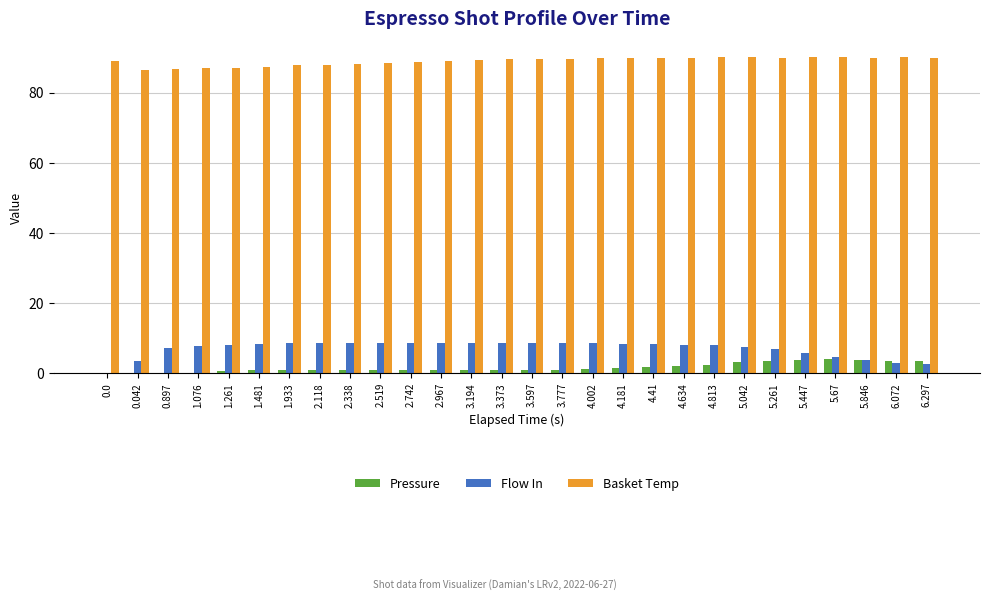

True or false: Pressure has a value of 3.5 at 6.297.

True